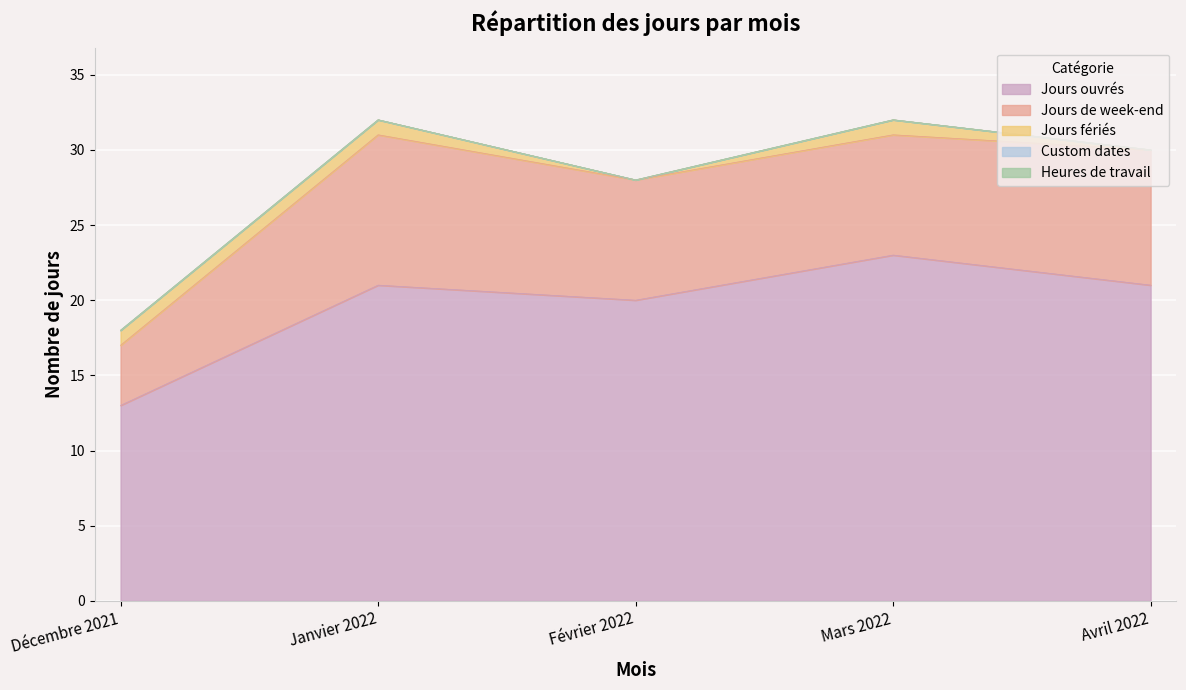

Where is Jours ouvrés nearest to the value 18?

Février 2022